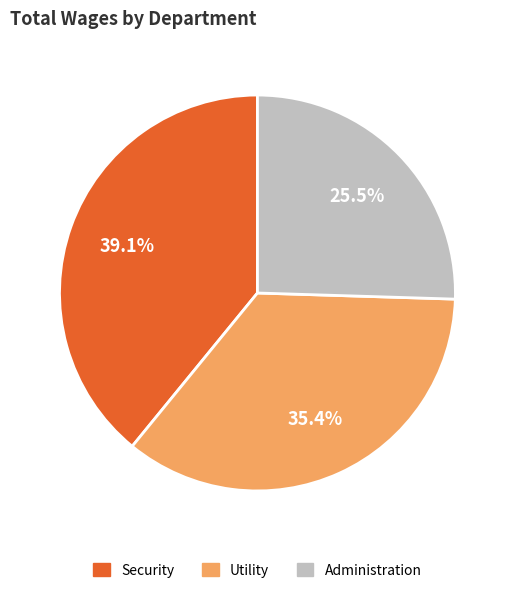

To the nearest percent, what is the difference between the largest and smallest slice percentages?

14%